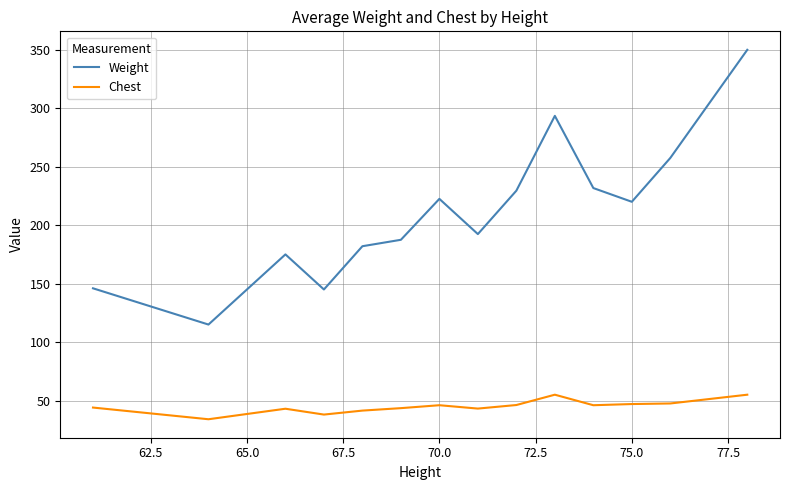

What is the greatest value displayed?

350.0